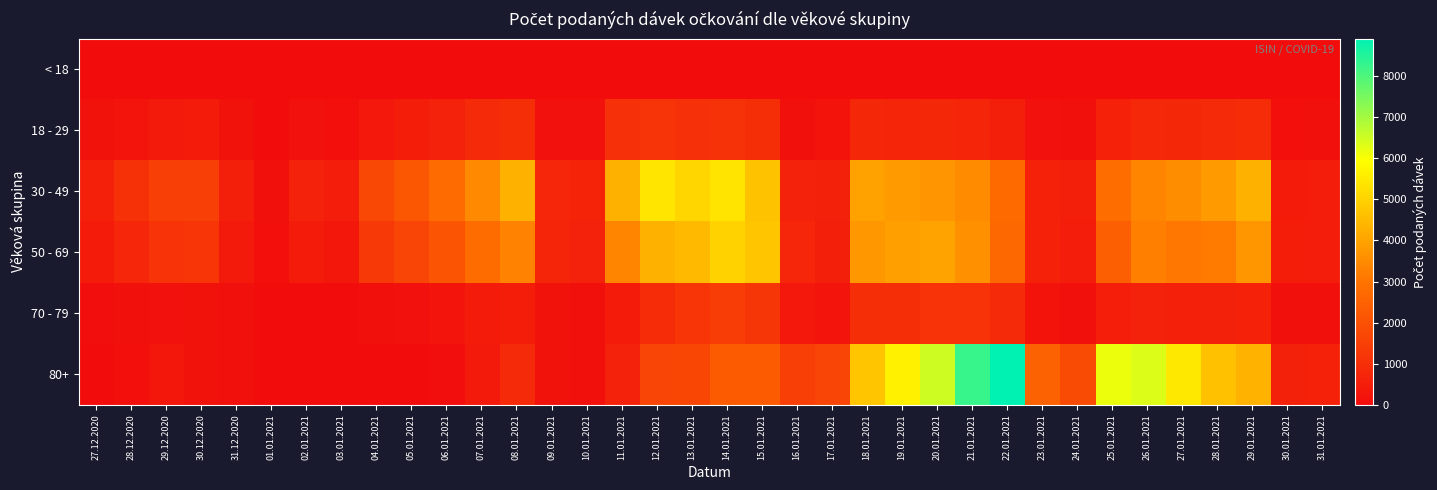

What is the total value across all series at 01.01.2021?

264